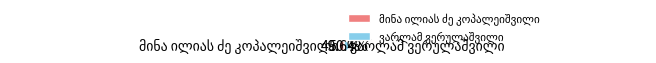

Is there a majority slice in this chart?

Yes